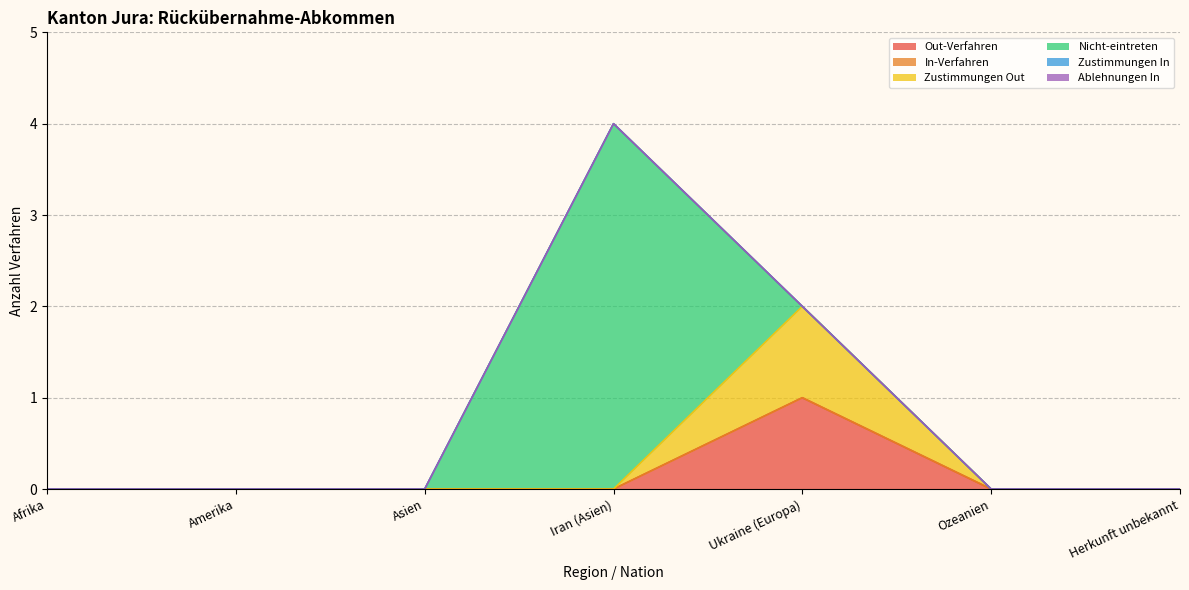

What position from the right is Amerika?

6